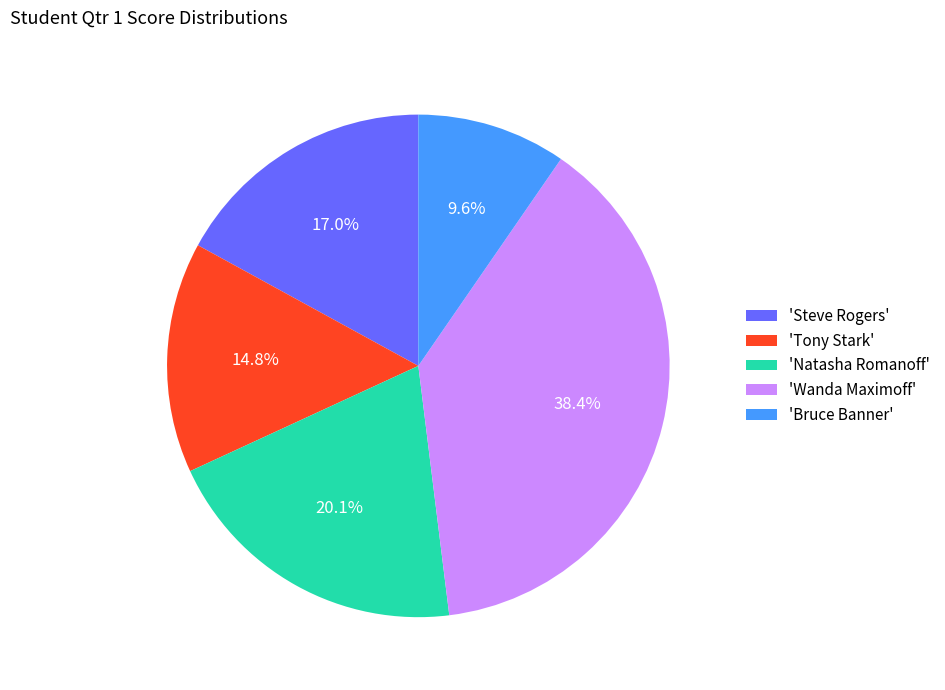

Does any single category account for the majority?

No